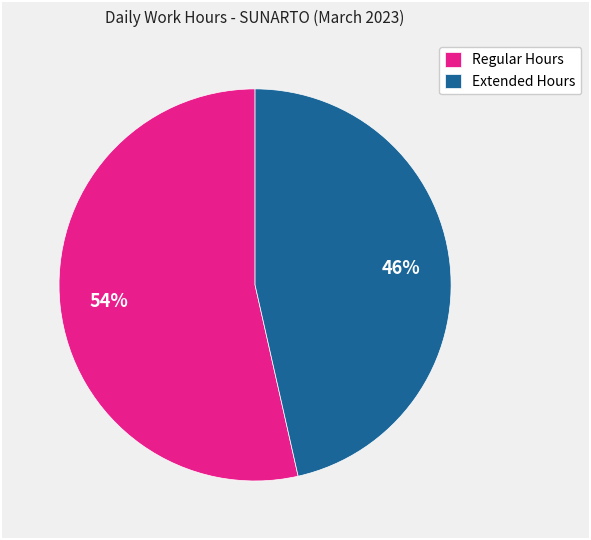

To the nearest percent, what portion does Regular Hours represent?

54%